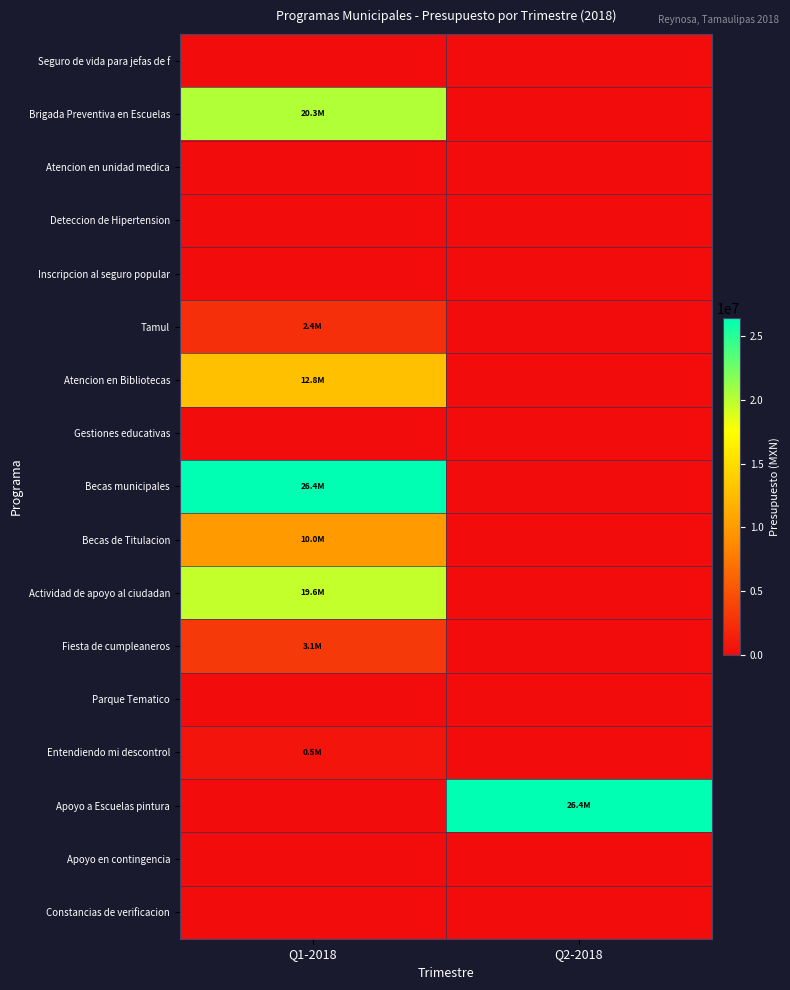

What is the maximum value shown in the chart?

26398200.0